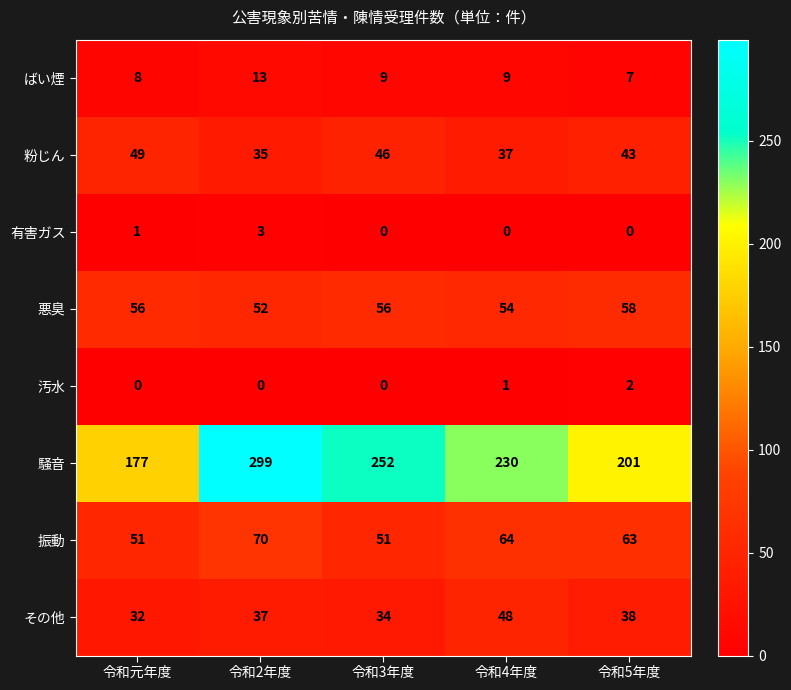

What is the difference between the 騒音 values at 令和5年度 and 令和4年度?

29